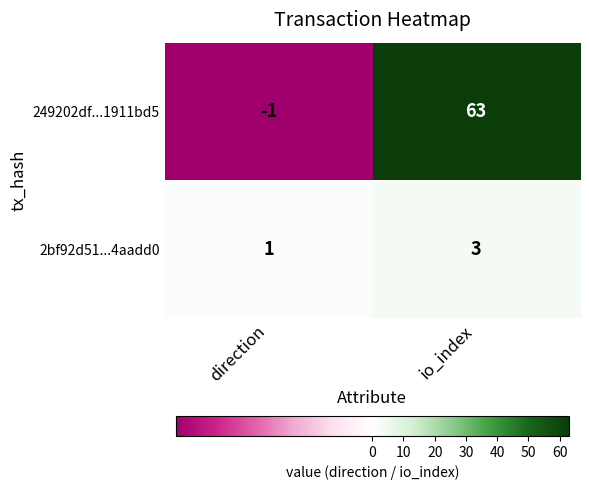

How many distinct data groups are displayed?

2